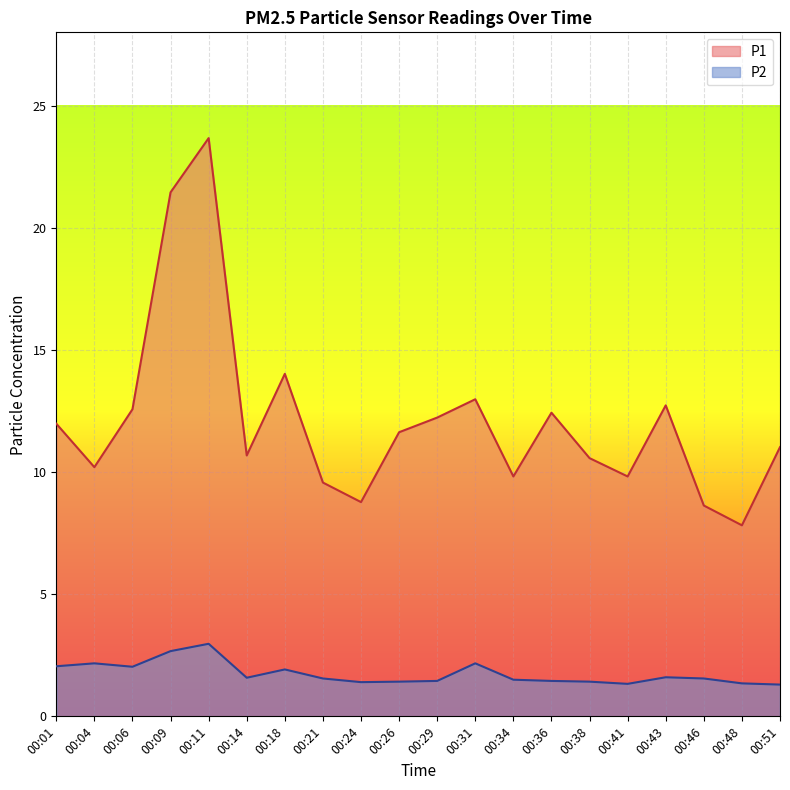

Rank the series by their maximum value, from lowest to highest.

P2, P1